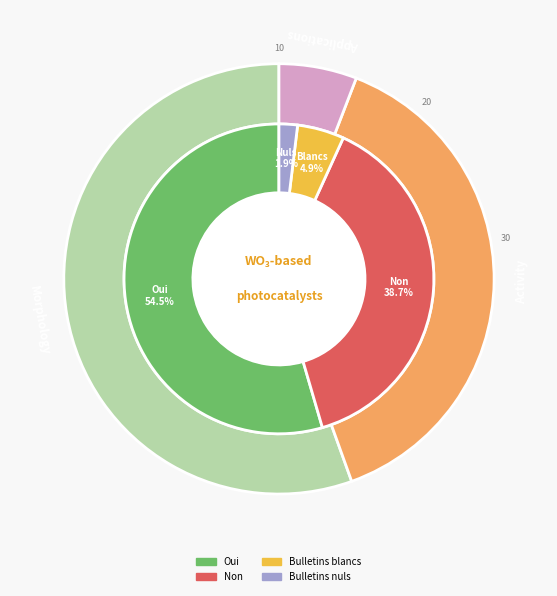

To the nearest percent, what portion does Non represent?

39%